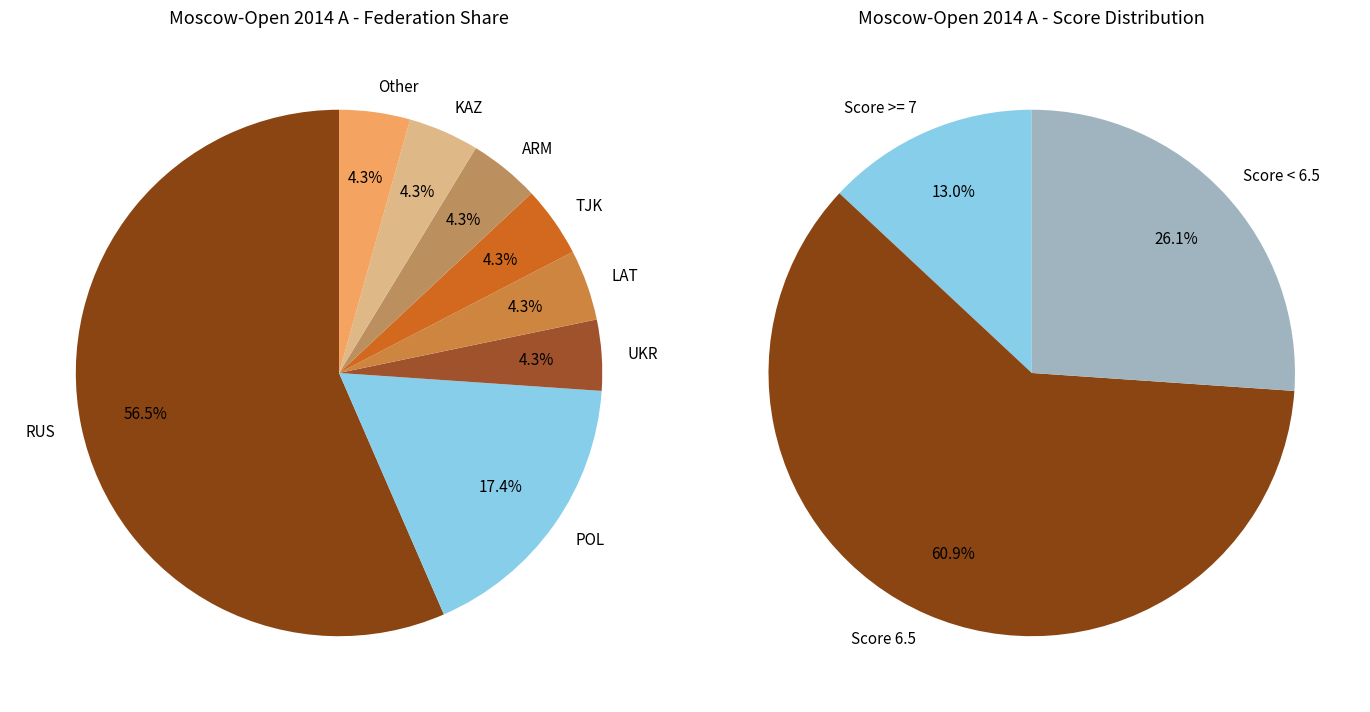

Is it true that FM is 0% of the pie?

True